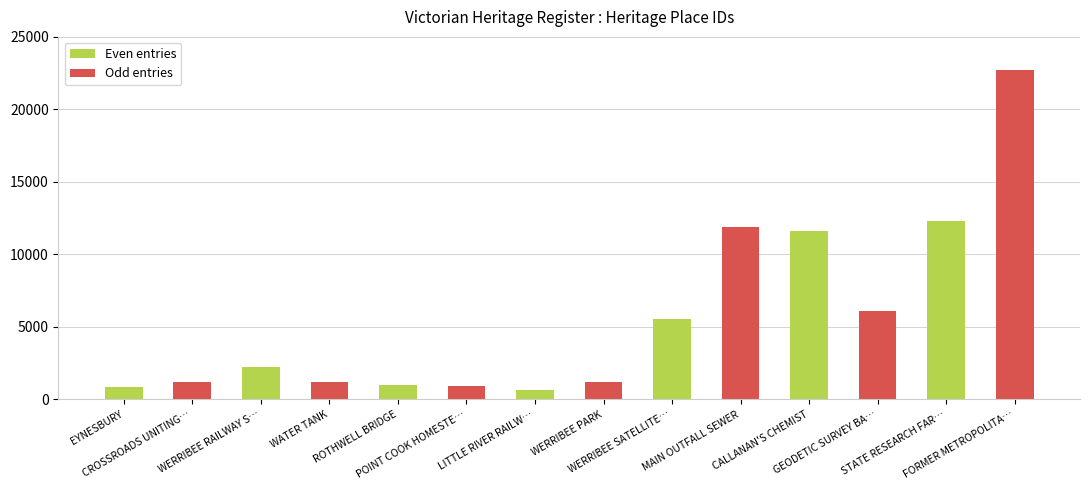

What is the sum of the values at LITTLE RIVER RAILW… and WERRIBEE SATELLITE…?

6216